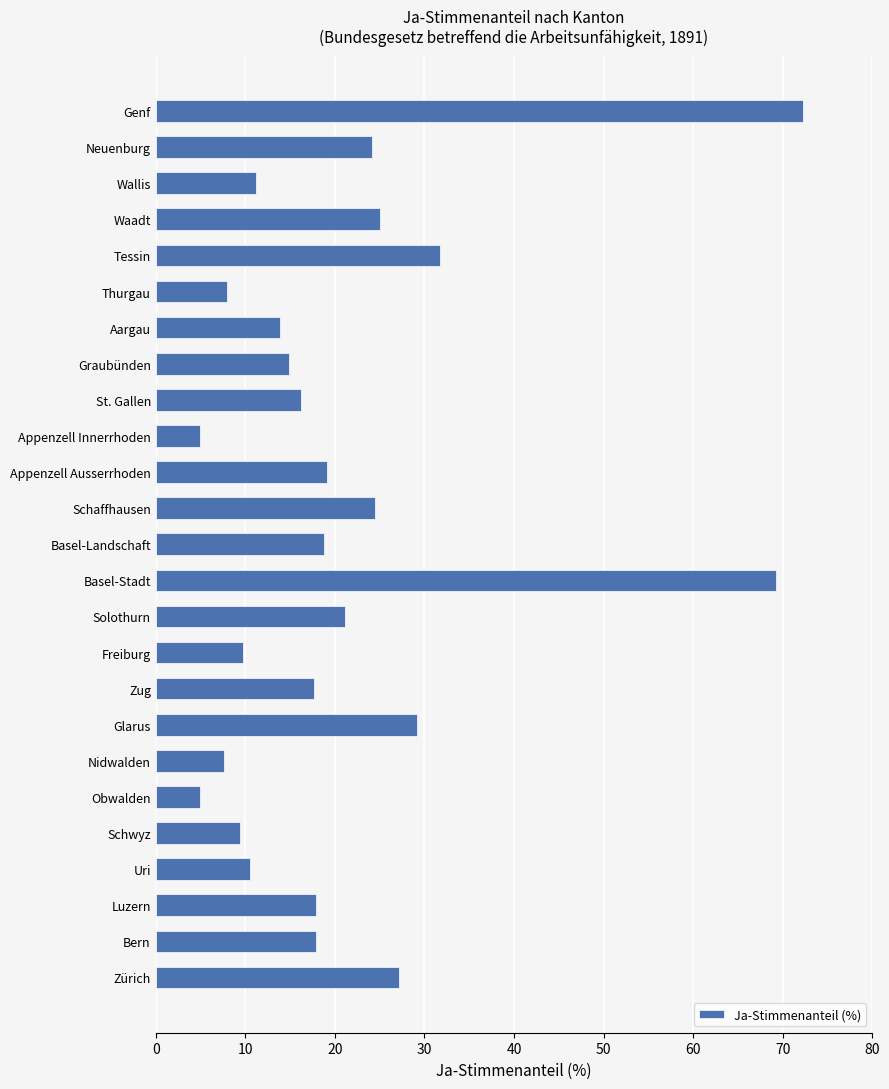

What is the minimum value shown in the chart?

4.9